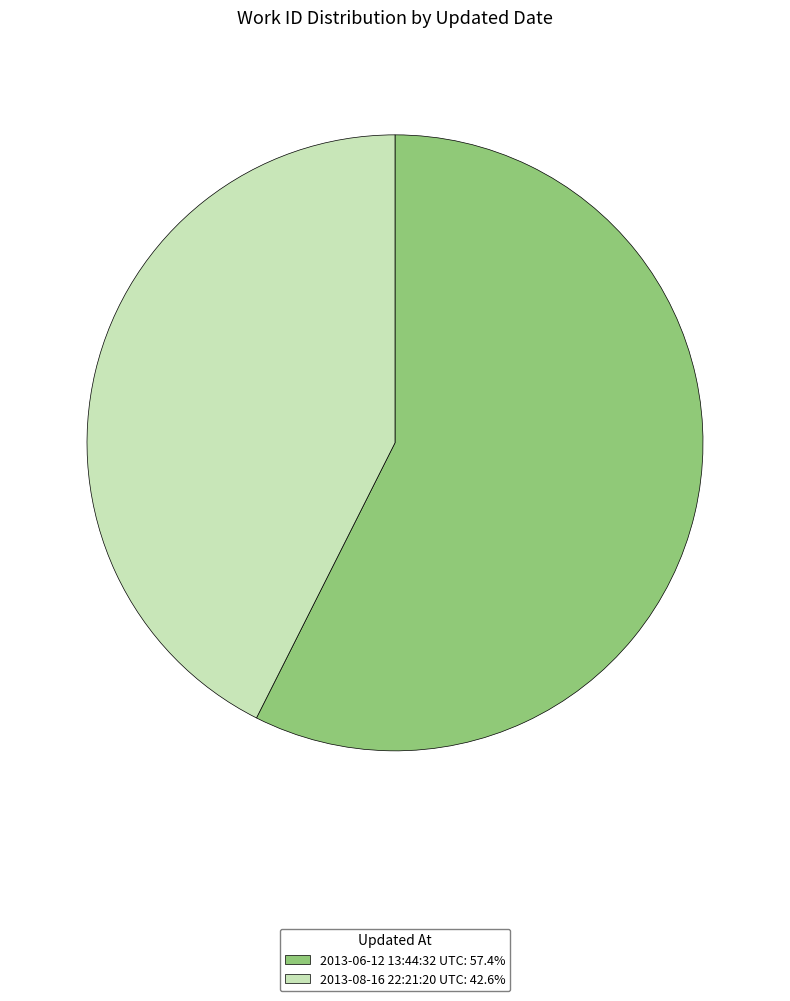

Count the number of slices in the pie.

2